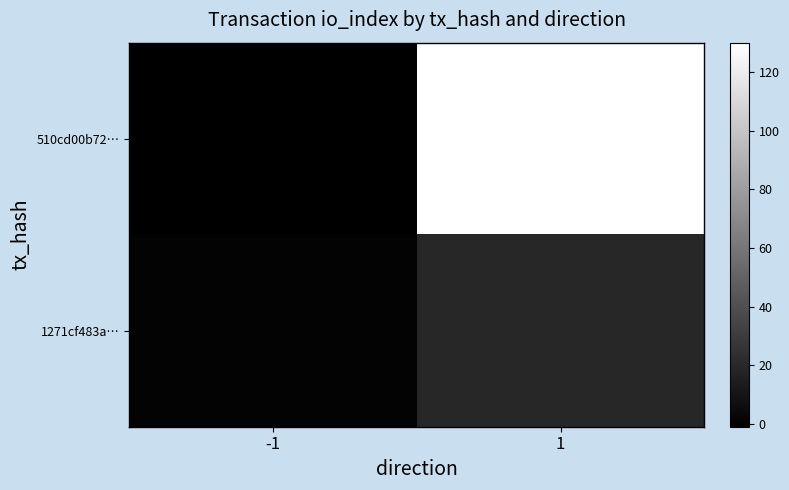

Reading left to right, transcribe all the data shown in this chart.

510cd00b72…: -1=-1	1=130
1271cf483a…: -1=1	1=19